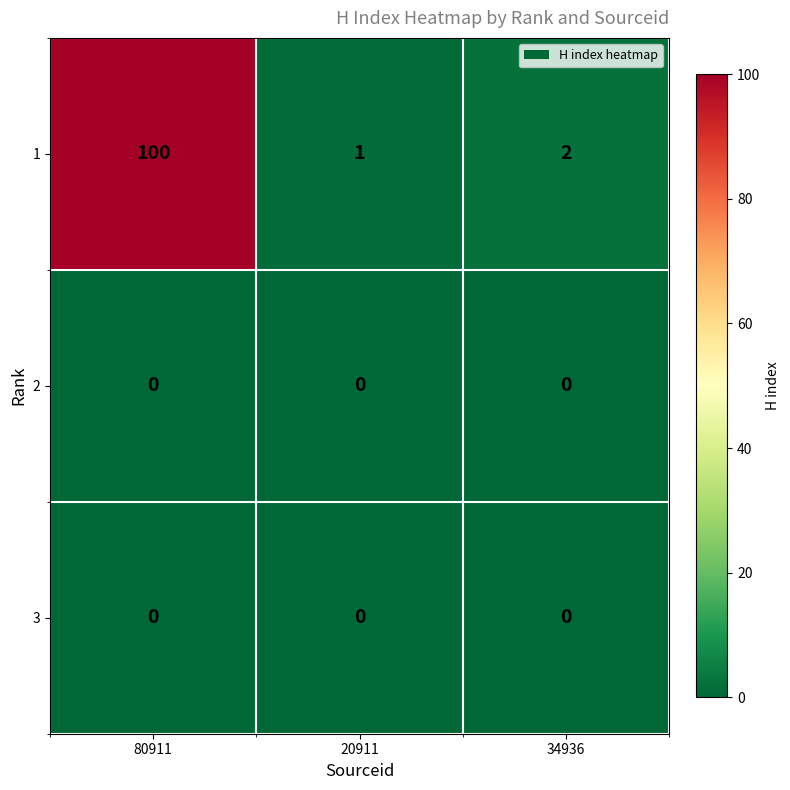

Reading left to right, list all the values displayed in this chart.

1: 80911=100	20911=1	34936=2
2: 80911=0	20911=0	34936=0
3: 80911=0	20911=0	34936=0